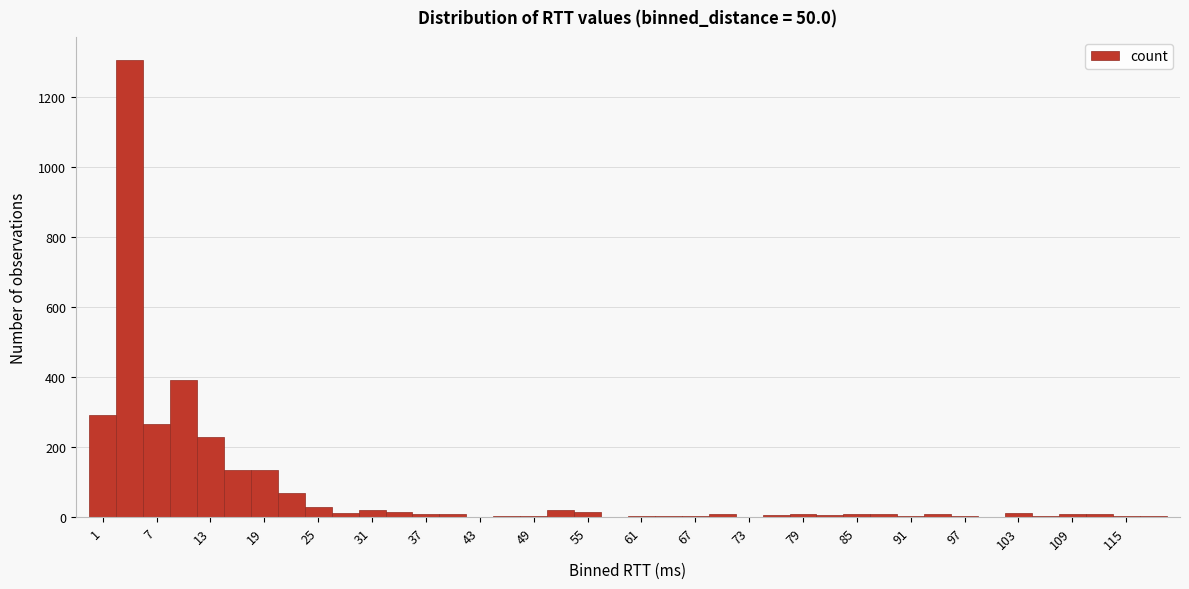

Around what value on the x-axis is the tallest bar? Give the approximate position of its centre, as read against the axis.

5